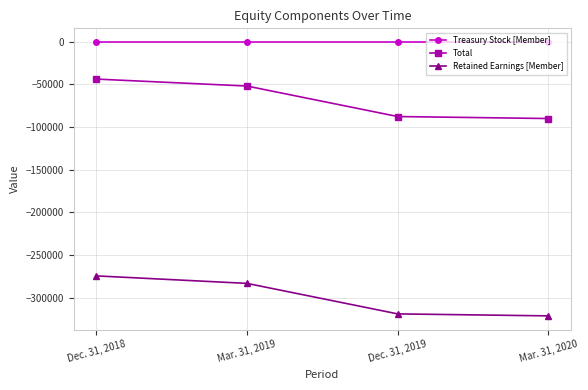

True or false: Treasury Stock [Member] and Retained Earnings [Member] intersect in this chart.

False